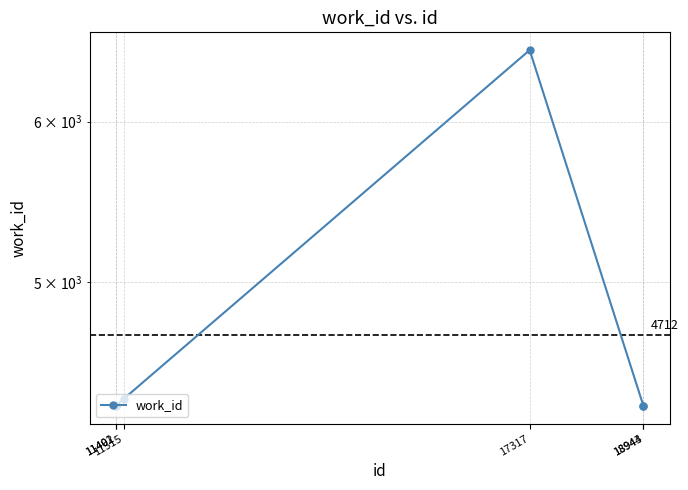

Reading left to right, extract all data points from this chart.

4346	4346	4381	6508	4346	4346